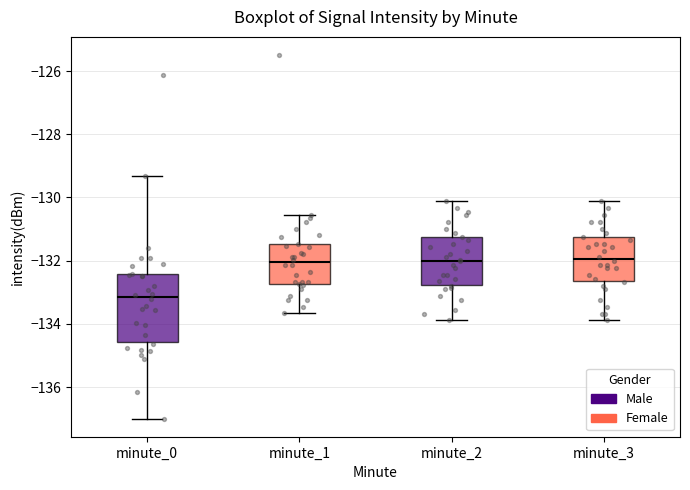

Reading left to right, transcribe this box plot: for each box, give where its median line is, the range the box spans, and where its two whiskers end, as read against the y-axis. The values are not printed on the chart, so give them approximately, as read against the axis.

minute_0: median -133.2, box -134.6 to -132.4, whiskers -137.0 to -129.4
minute_1: median -132.0, box -132.8 to -131.4, whiskers -133.6 to -130.6
minute_2: median -132.0, box -132.8 to -131.2, whiskers -133.8 to -130.2
minute_3: median -132.0, box -132.6 to -131.2, whiskers -133.8 to -130.2